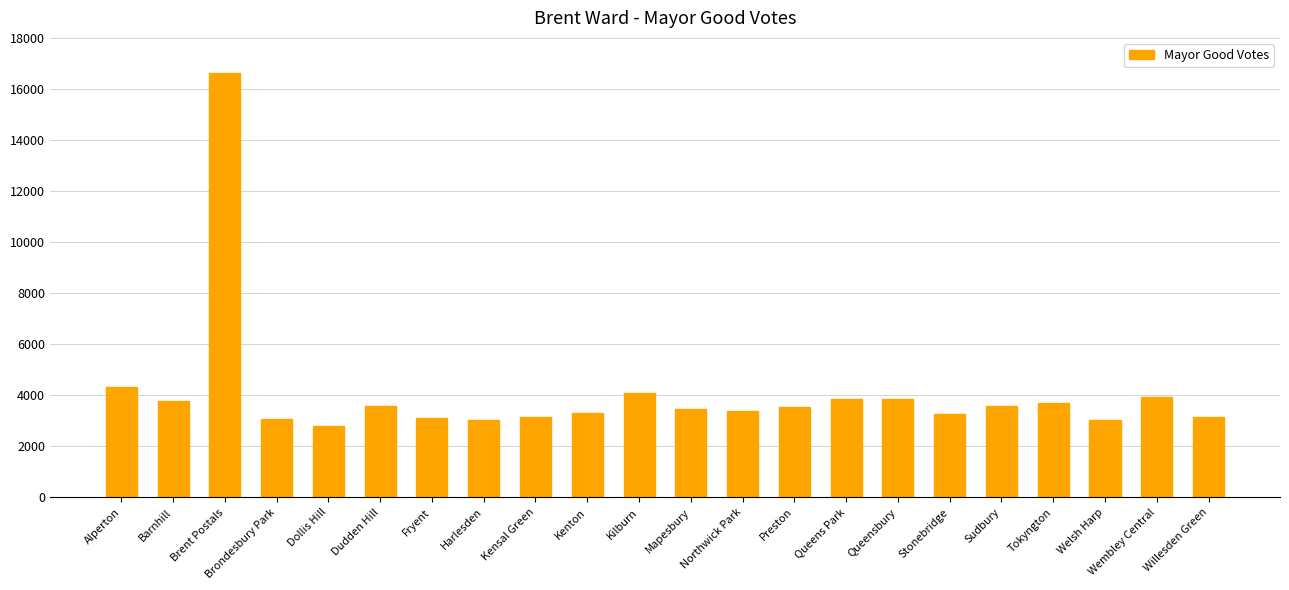

What is the value of the 17th bar from the left?

3281